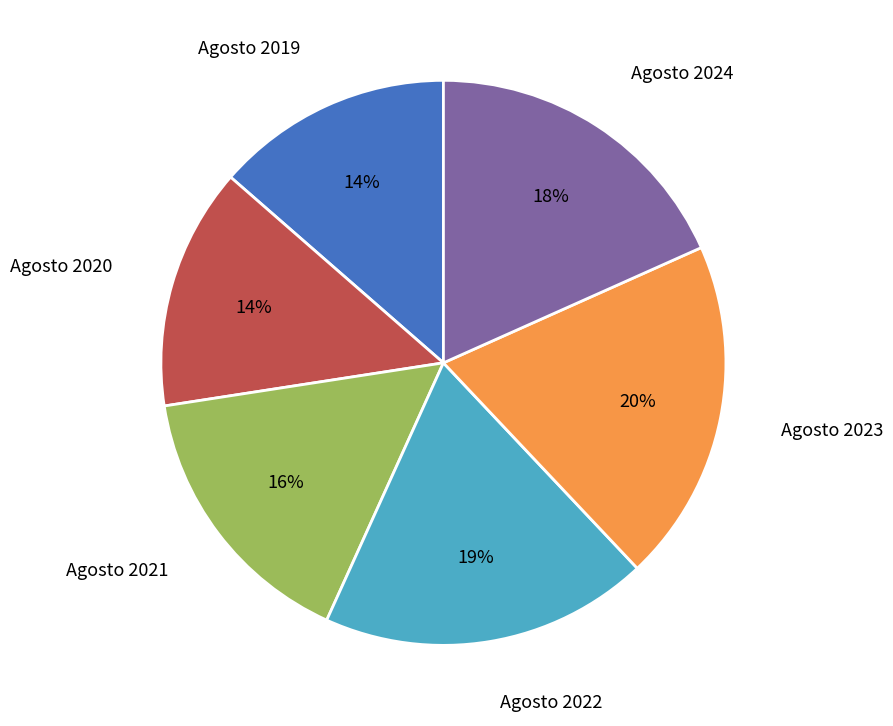

Is Agosto 2019 the majority of the pie?

No